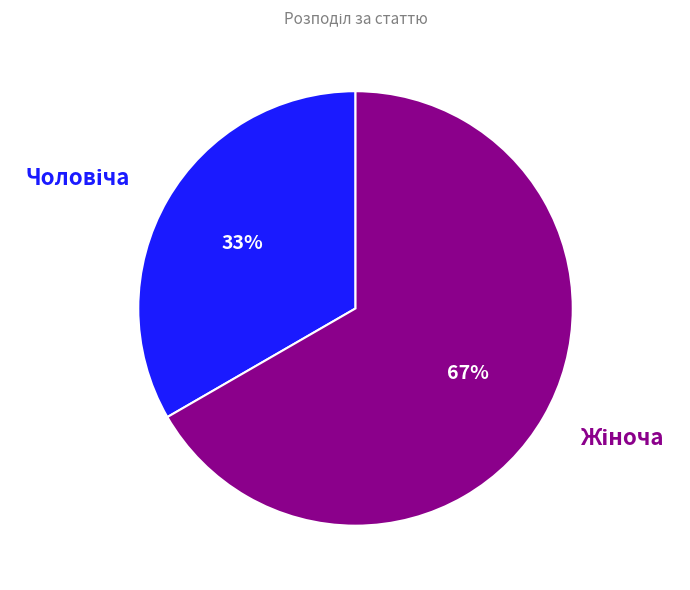

To the nearest percent, what is the average slice percentage?

50%